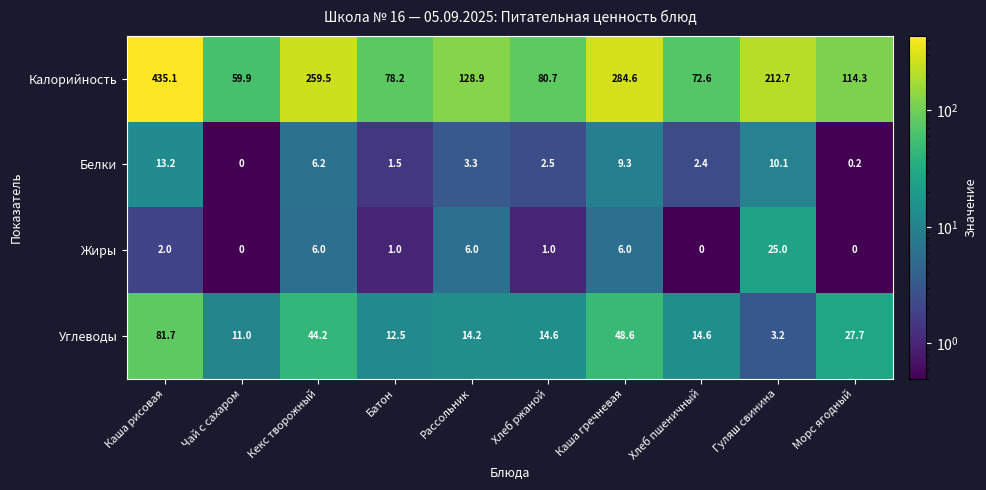

Which category has the highest value in the Жиры series?

Гуляш свинина